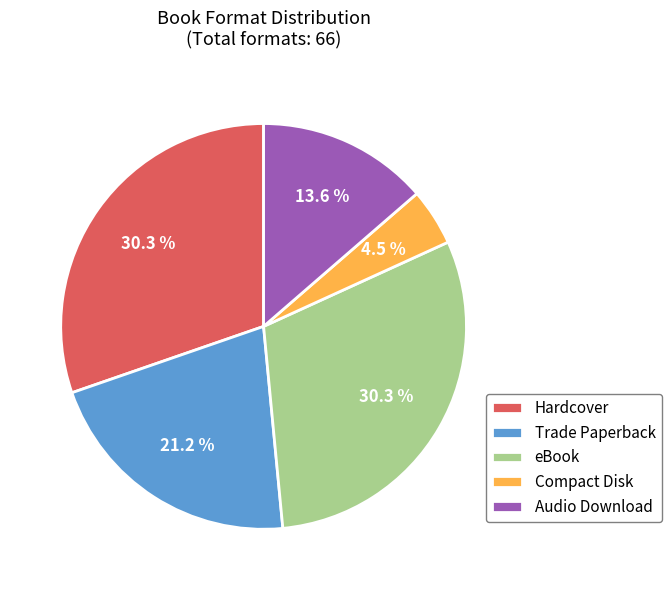

How much of the chart is everything except eBook?

69.7%